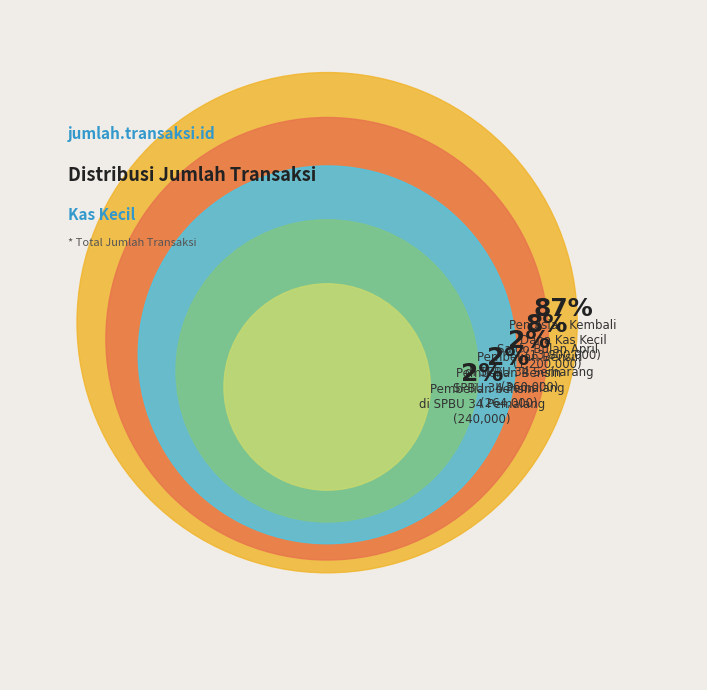

Is it true that Saldo Bulan April is 8% of the pie?

True